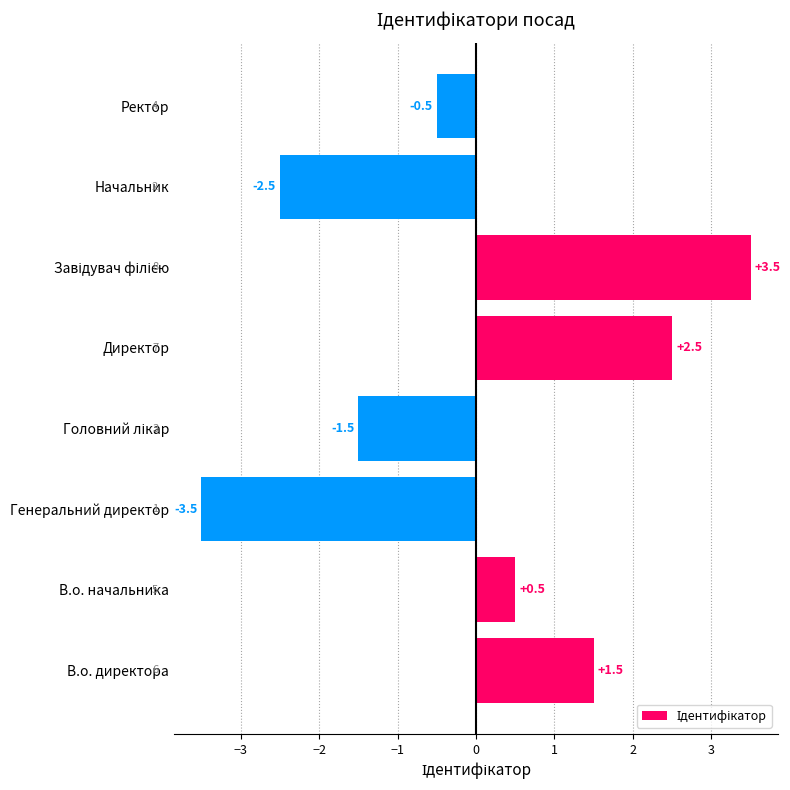

True or false: the data shows -0.2 at Ректор.

False